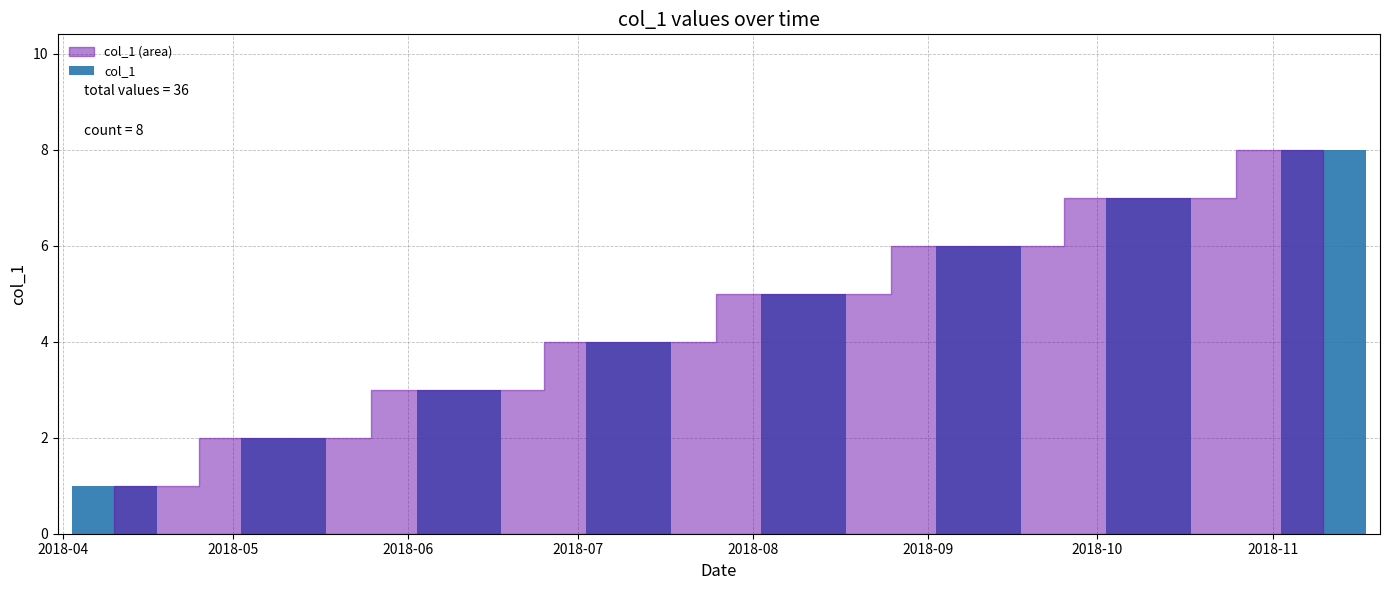

Count the number of categories in the chart.

8